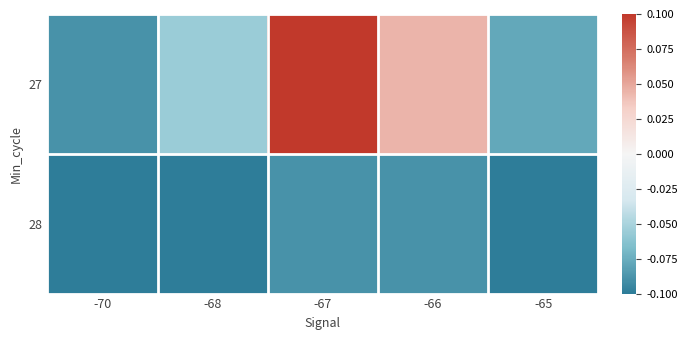

Which series has the largest range (max minus min)?

27